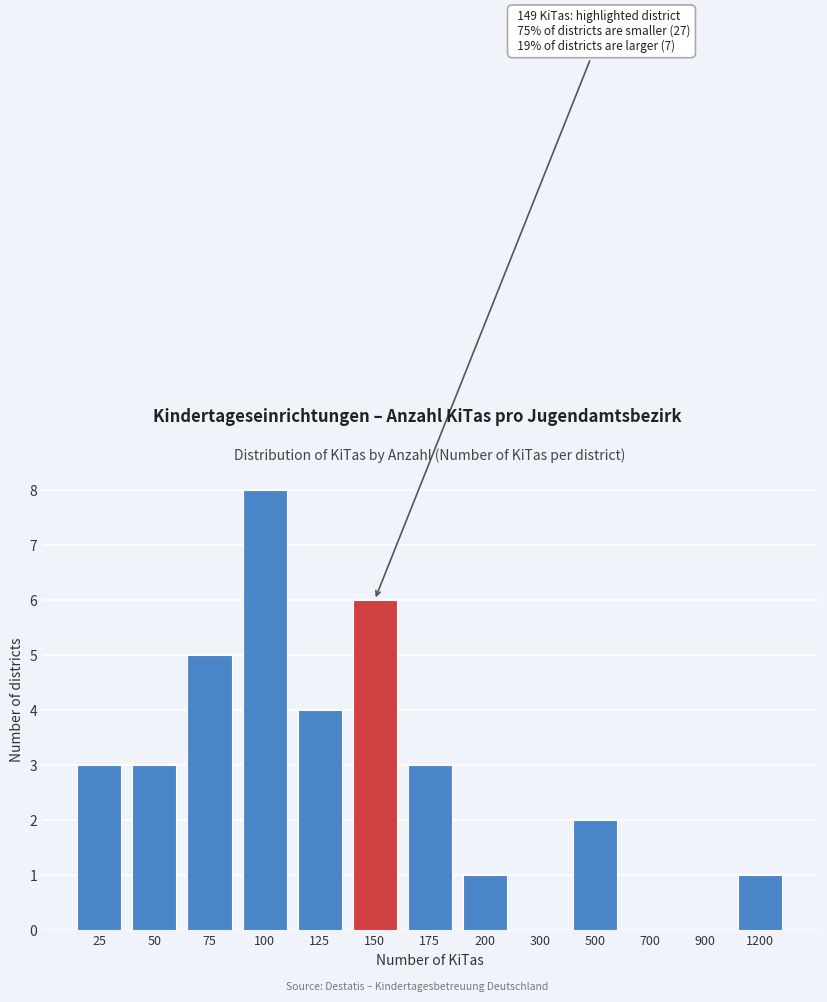

Reading left to right, transcribe all the data shown in this chart.

25=3	50=3	75=5	100=8	125=4	150=6	175=3	200=1	300=0	500=2	700=0	900=0	1200=1